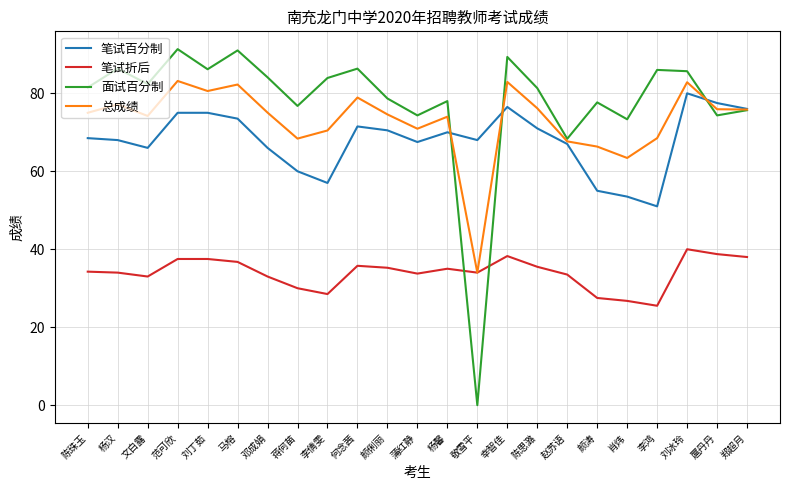

Between 陈珠玉 and 敬雪平, which series saw the biggest shift?

面试百分制